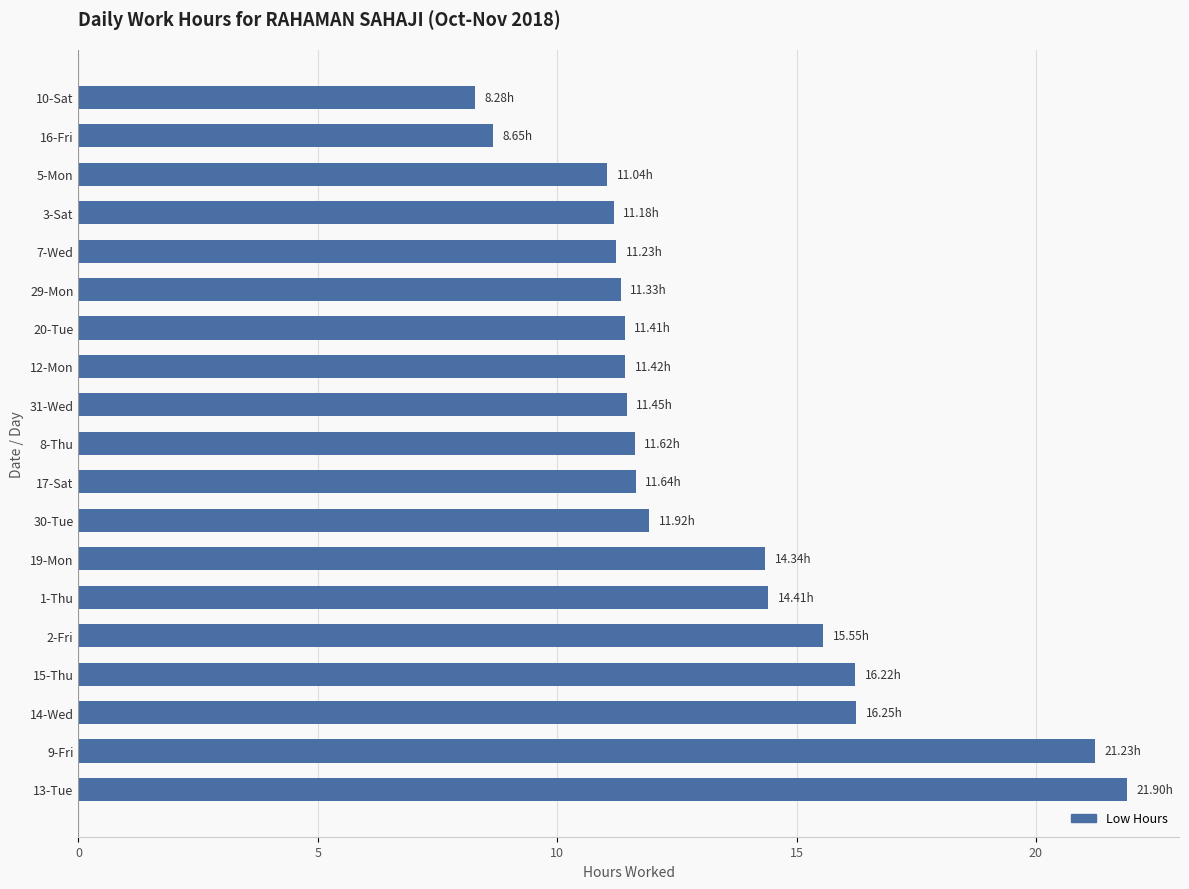

Does the chart contain stacked bars?

No